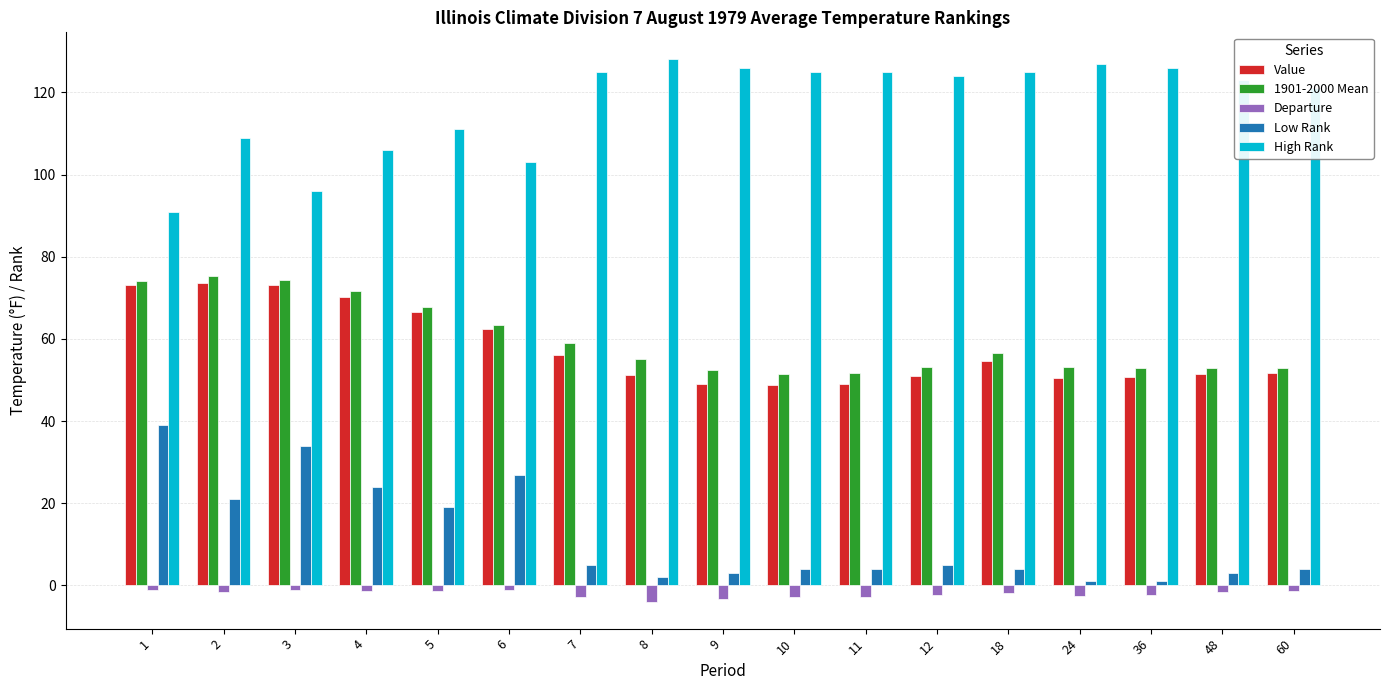

Is the value of High Rank at 2 greater than the value of 1901-2000 Mean at 5?

Yes